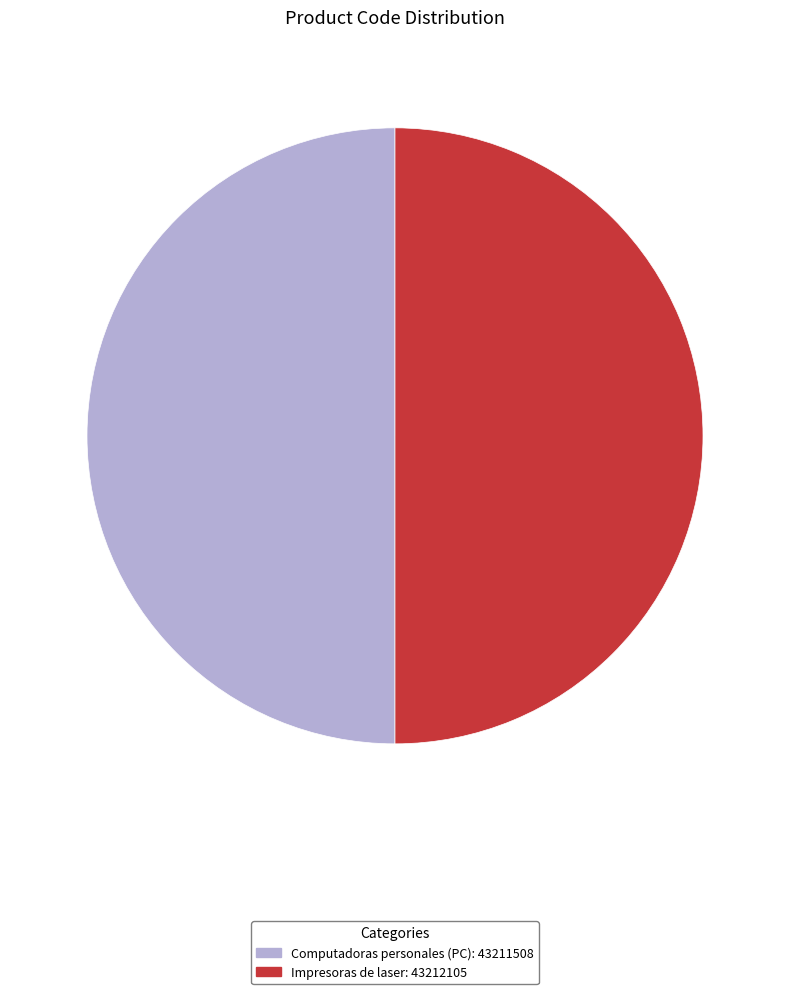

Approximately how many times larger is the value at Impresoras de laser: 43212105 compared to Computadoras personales (PC): 43211508?

1.0